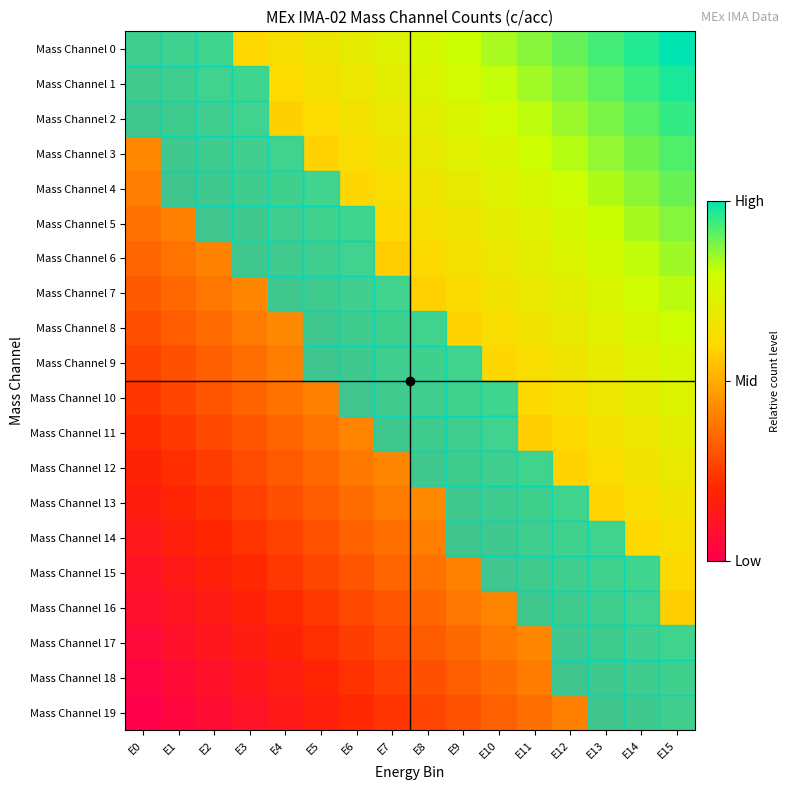

Rank the series at E1 from highest to lowest value.

Mass Channel 0, Mass Channel 1, Mass Channel 2, Mass Channel 3, Mass Channel 4, Mass Channel 5, Mass Channel 6, Mass Channel 7, Mass Channel 8, Mass Channel 9, Mass Channel 10, Mass Channel 11, Mass Channel 12, Mass Channel 13, Mass Channel 14, Mass Channel 15, Mass Channel 16, Mass Channel 17, Mass Channel 18, Mass Channel 19